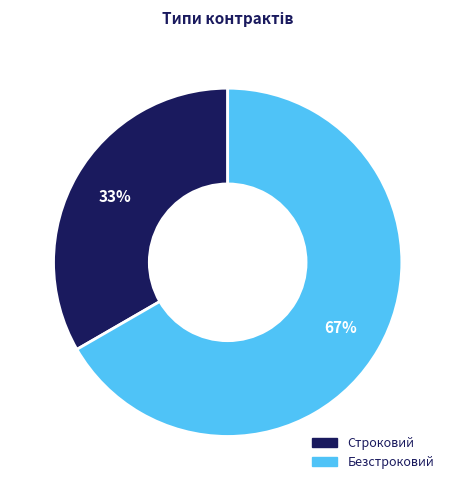

Does Строковий represent more than half of the total?

No